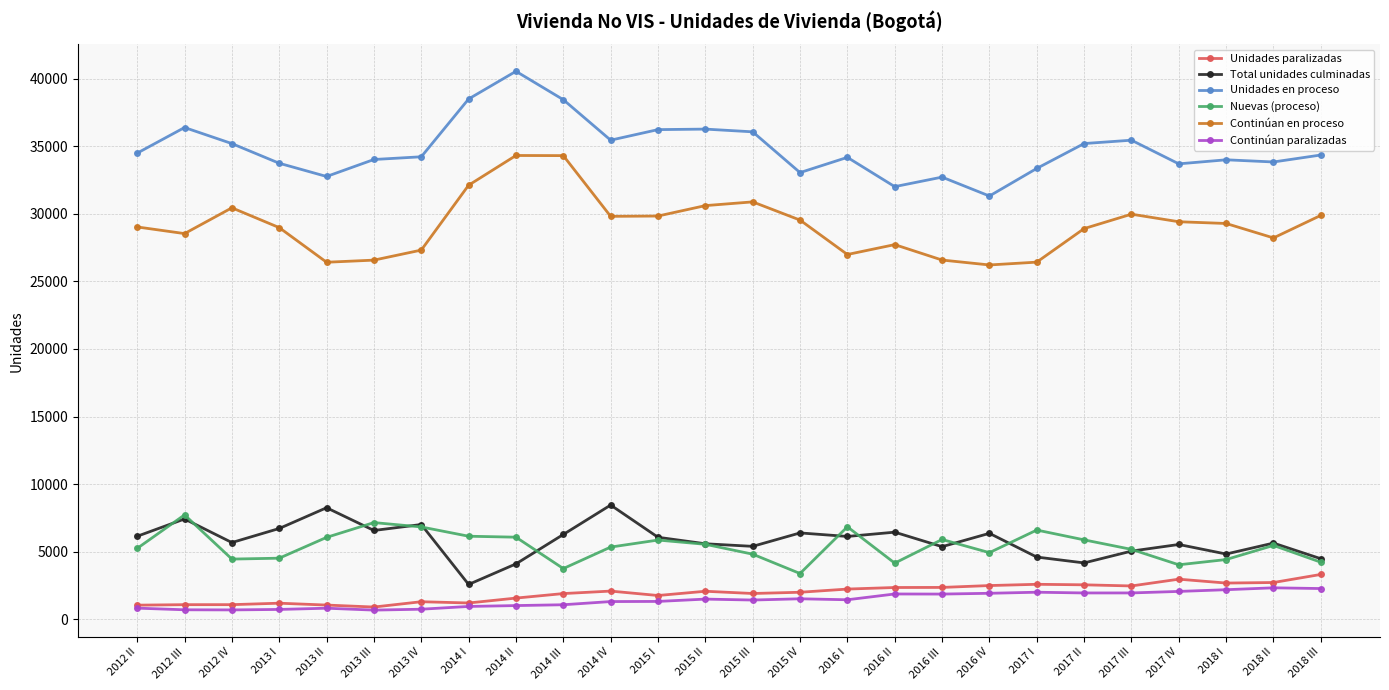

Is the value of Continúan en proceso at 2018 III greater than the value of Continúan paralizadas at 2016 III?

Yes